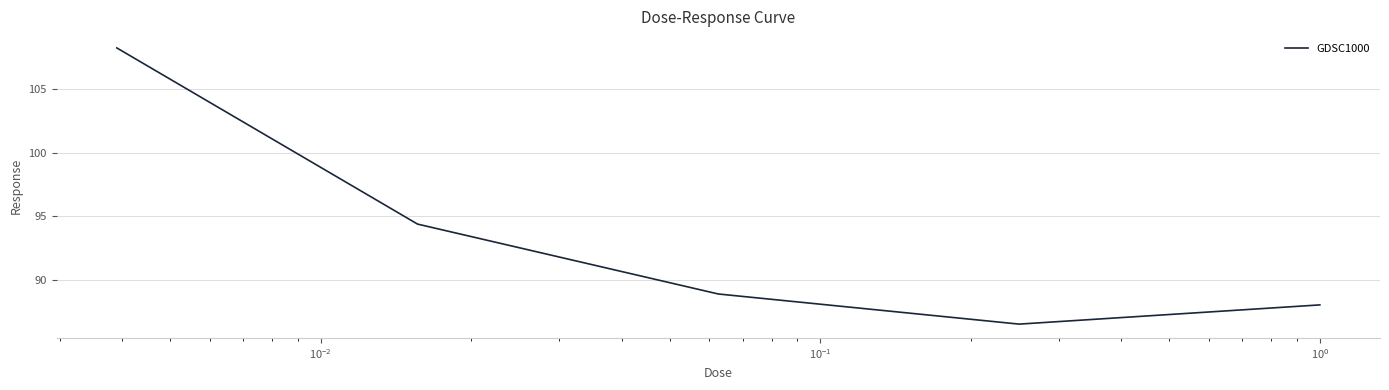

What is the sum of all values?

466.1